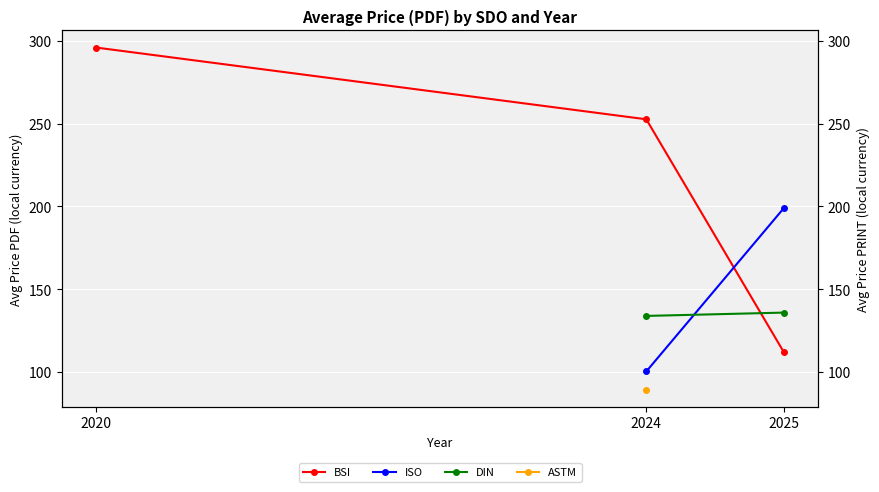

What is the value of the BSI point at the 2nd from the left?

252.7